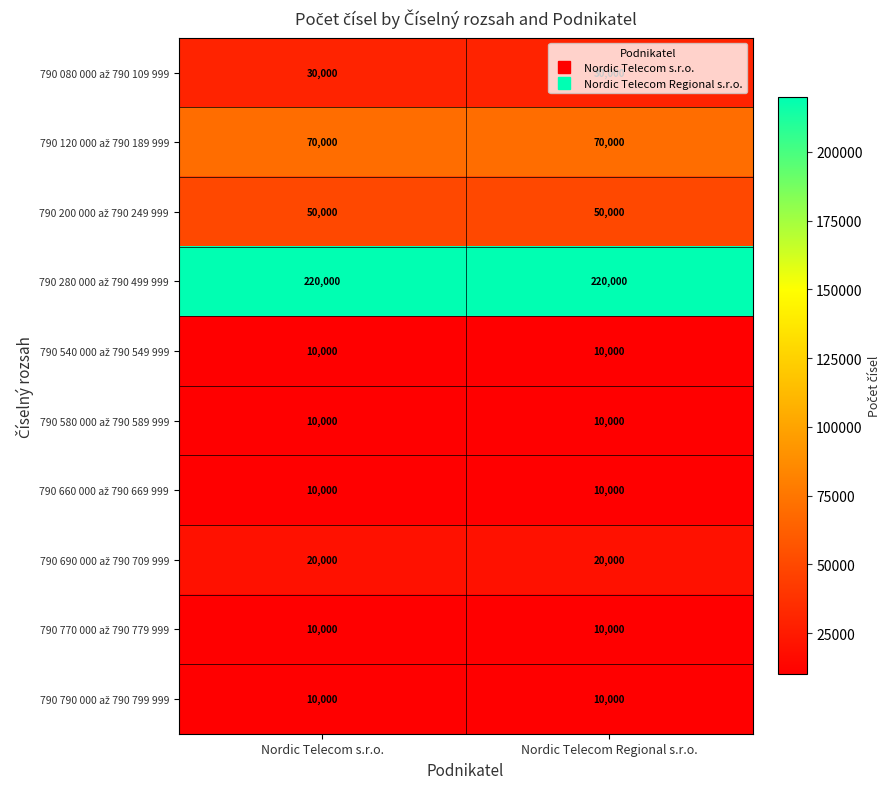

What is the difference between the highest and lowest values at Nordic Telecom Regional s.r.o.?

210000